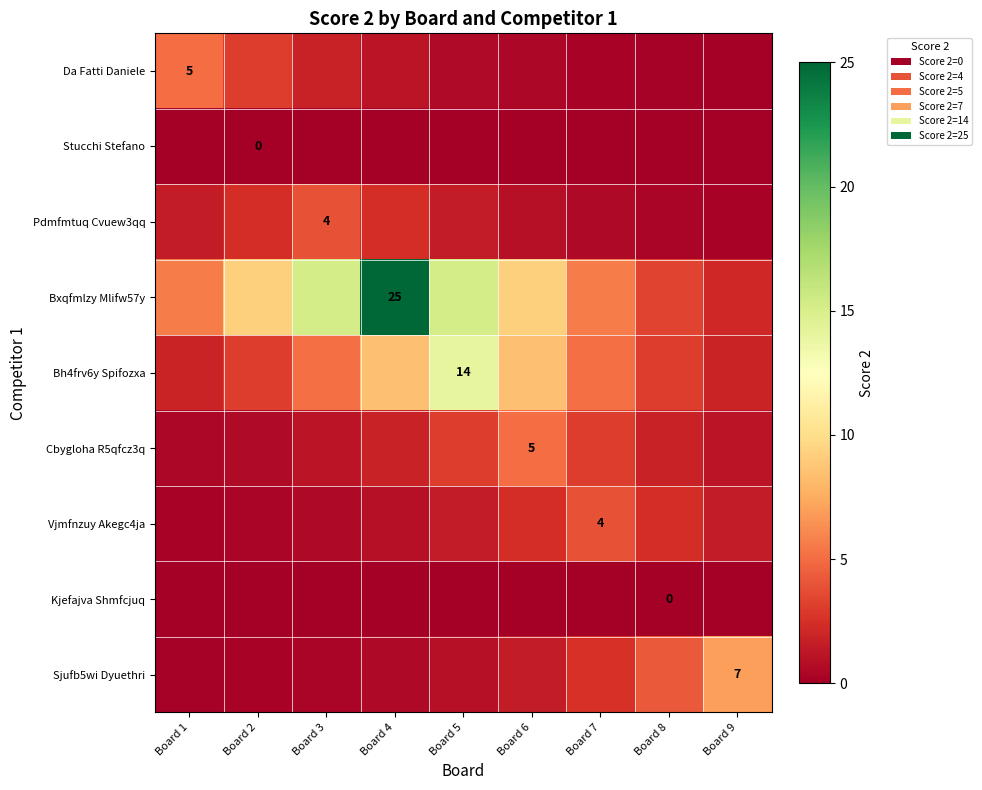

How many categories are shown in the chart?

9